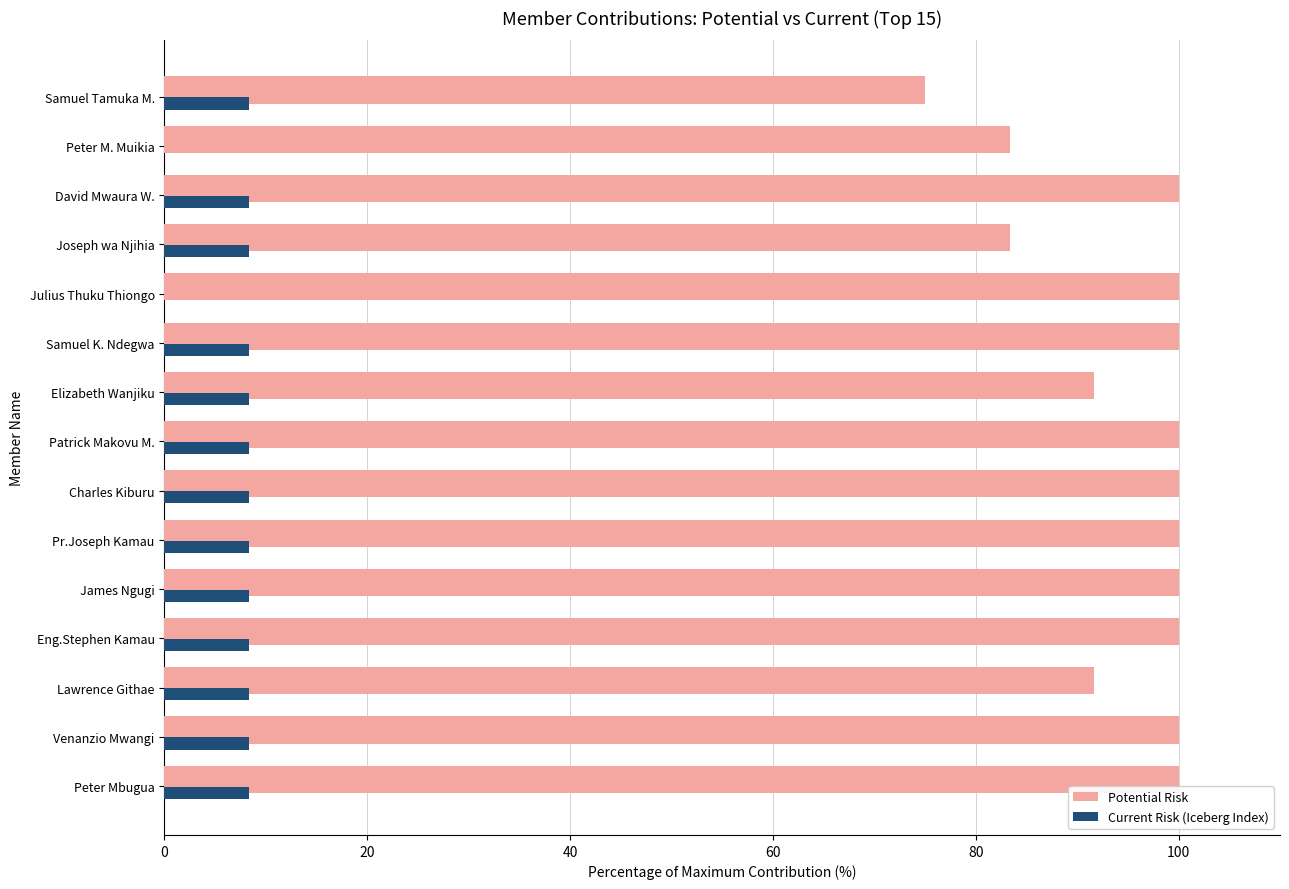

What is the sum of the Current Risk (Iceberg Index) values at Venanzio Mwangi and Charles Kiburu?

16.7